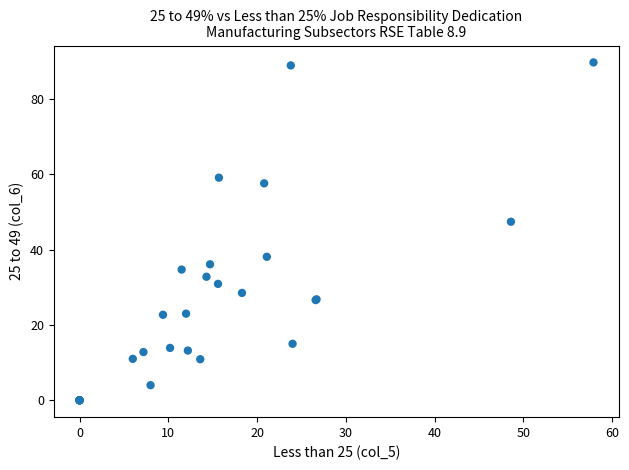

What Y value in the scatter plot is closest to 44?

47.4